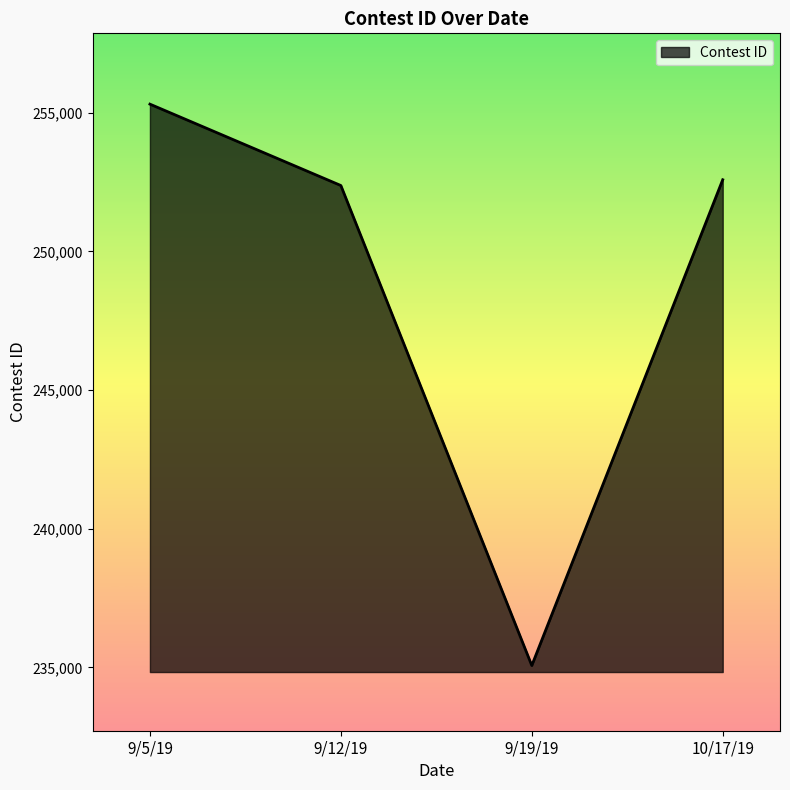

How many values are below 252585?

2